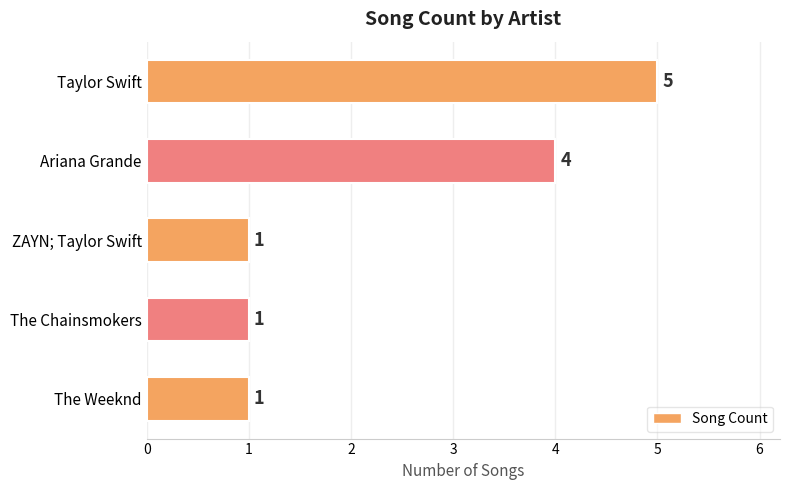

What is the difference between the second highest and minimum values?

3